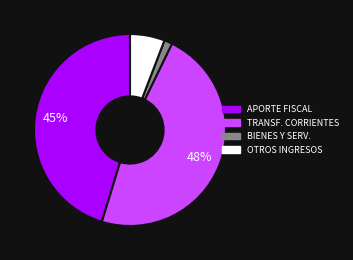

Is there any slice that represents more than half of the pie?

No